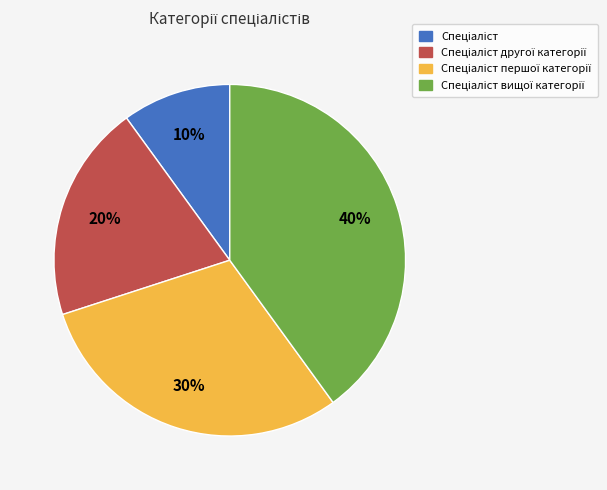

To the nearest percent, what is the average slice percentage?

25%